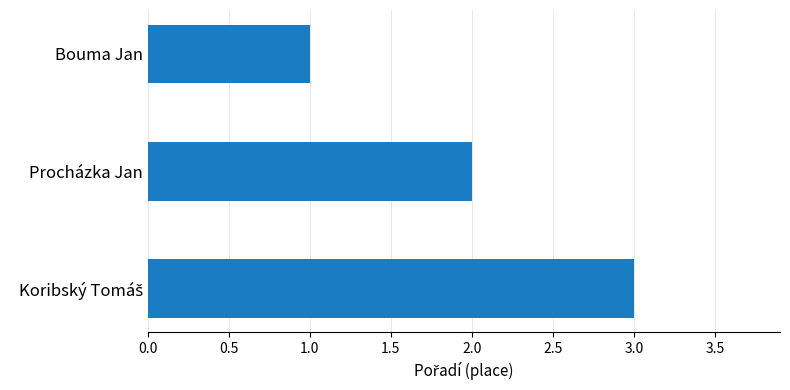

What is the sum of all values?

6